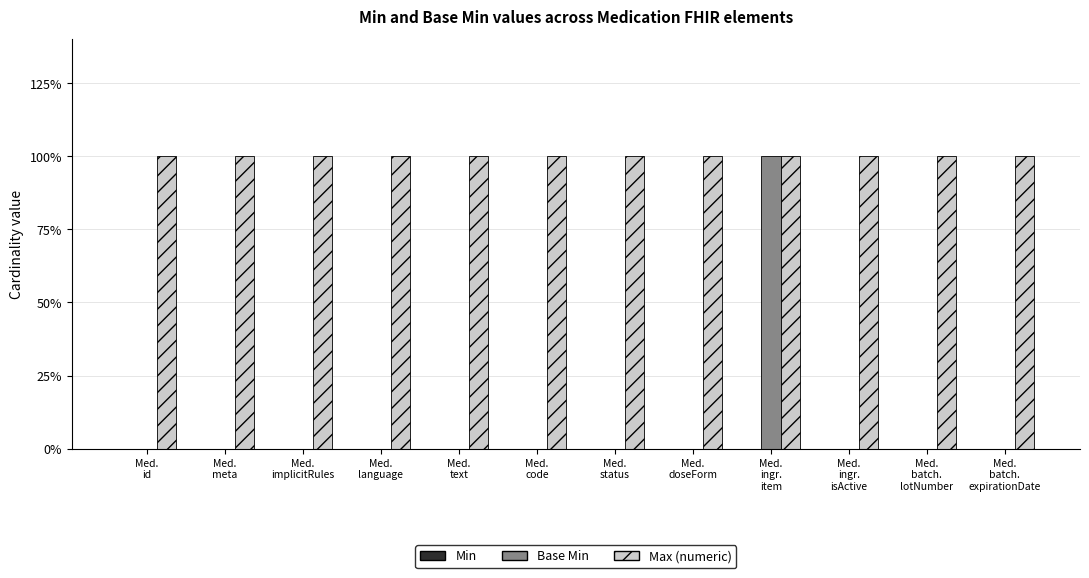

What is the label of the 11th bar from the left?

Med.
batch.
lotNumber